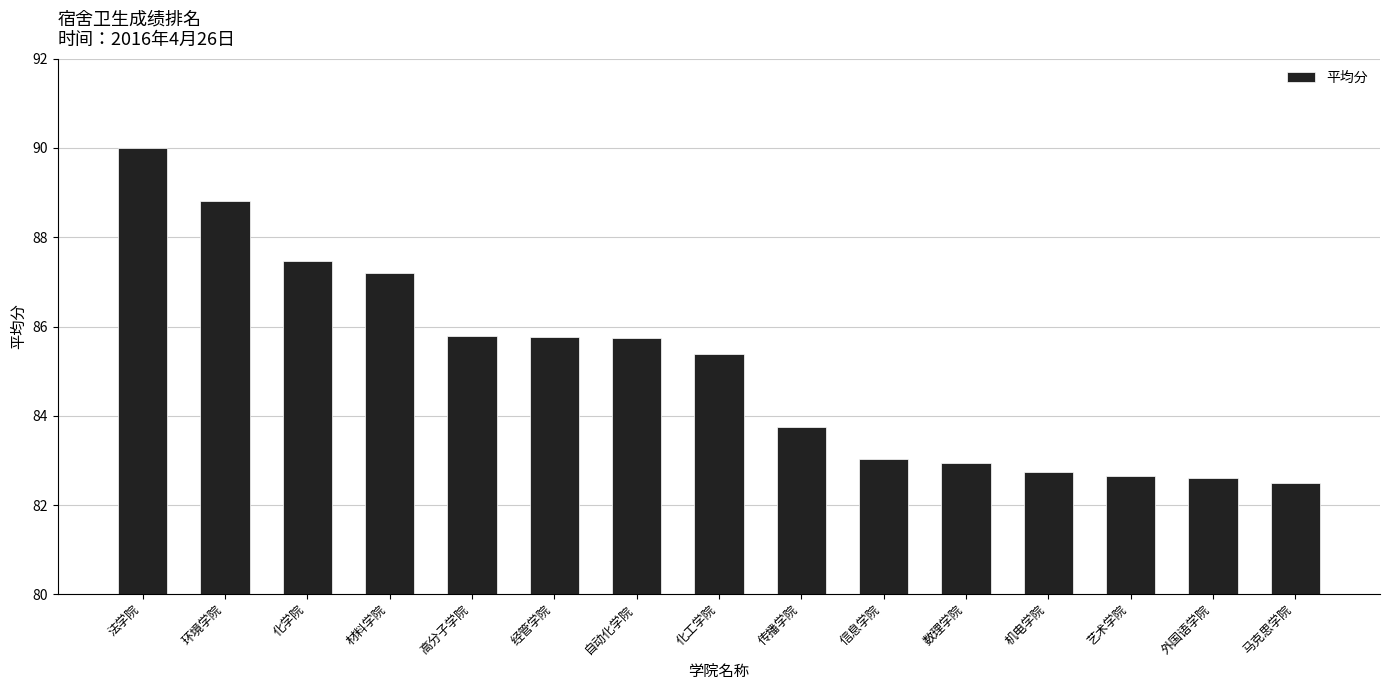

Which label corresponds to the largest value in the chart?

法学院